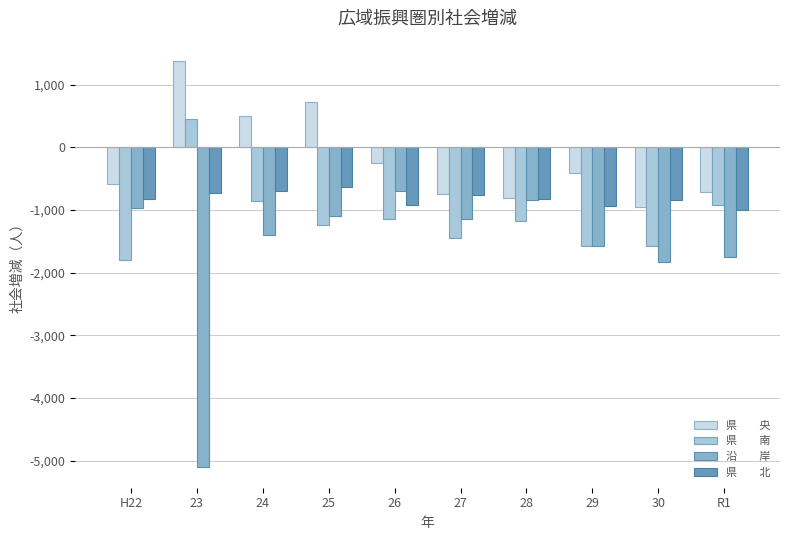

What is the difference between the highest and lowest values at 30?

998